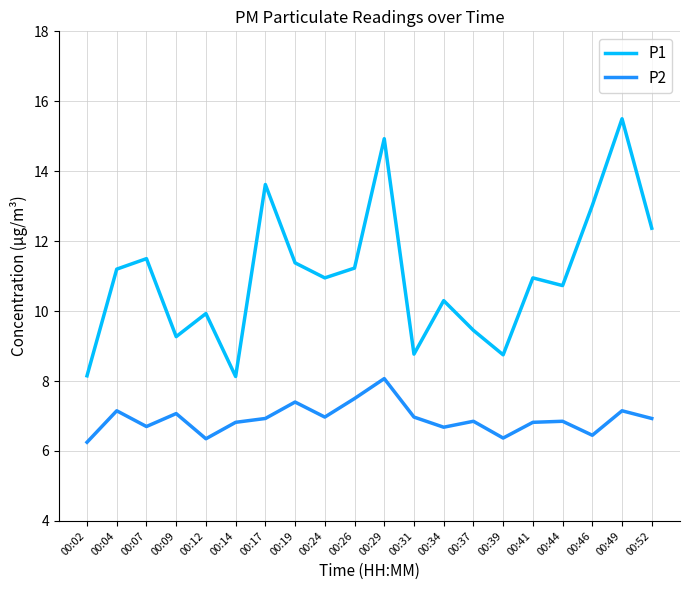

Which series has the largest total across all categories?

P1